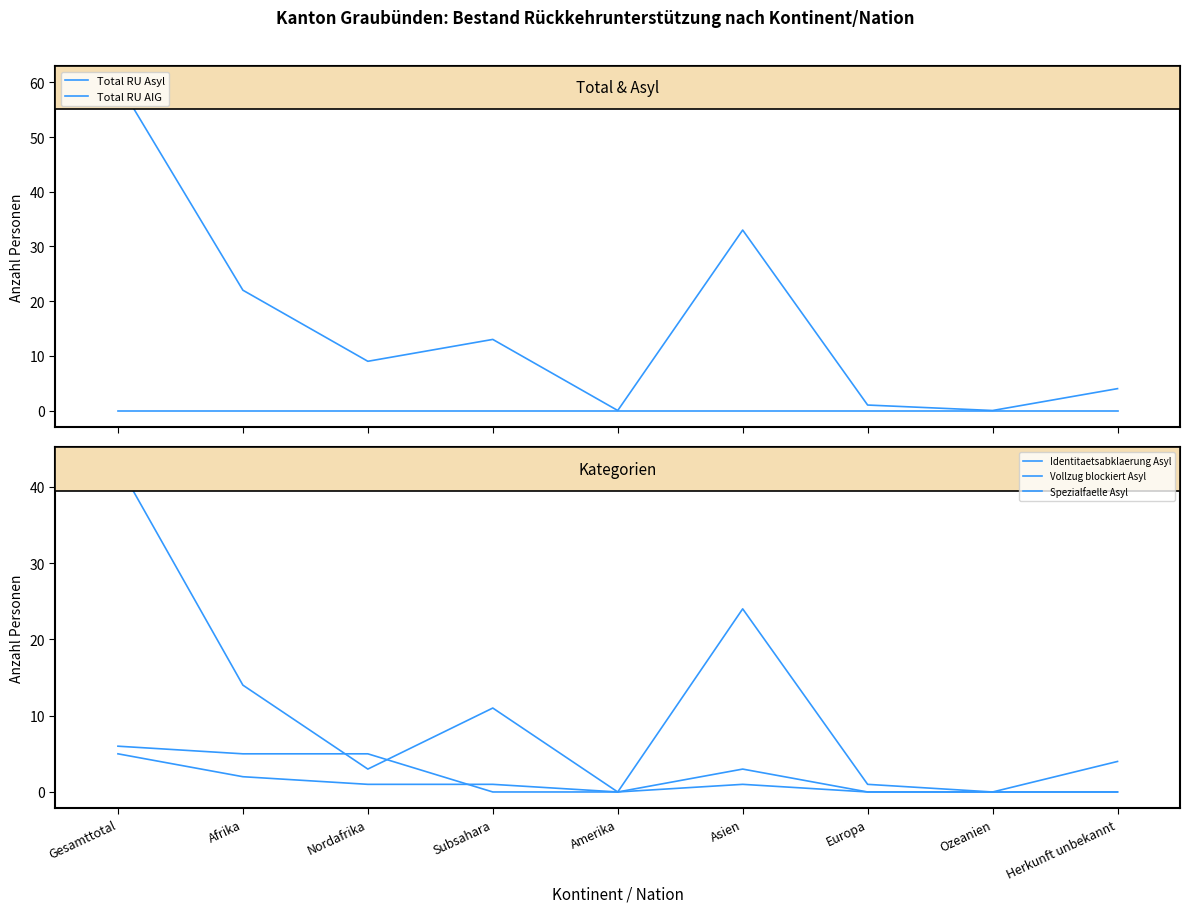

Reading left to right, what are all the values shown in this chart?

Total RU Asyl: Gesamttotal=60	Afrika=22	Nordafrika=9	Subsahara=13	Amerika=0	Asien=33	Europa=1	Ozeanien=0	Herkunft unbekannt=4
Total RU AIG: Gesamttotal=0	Afrika=0	Nordafrika=0	Subsahara=0	Amerika=0	Asien=0	Europa=0	Ozeanien=0	Herkunft unbekannt=0
Identitaetsabklaerung Asyl: Gesamttotal=43	Afrika=14	Nordafrika=3	Subsahara=11	Amerika=0	Asien=24	Europa=1	Ozeanien=0	Herkunft unbekannt=4
Vollzug blockiert Asyl: Gesamttotal=6	Afrika=5	Nordafrika=5	Subsahara=0	Amerika=0	Asien=1	Europa=0	Ozeanien=0	Herkunft unbekannt=0
Spezialfaelle Asyl: Gesamttotal=5	Afrika=2	Nordafrika=1	Subsahara=1	Amerika=0	Asien=3	Europa=0	Ozeanien=0	Herkunft unbekannt=0